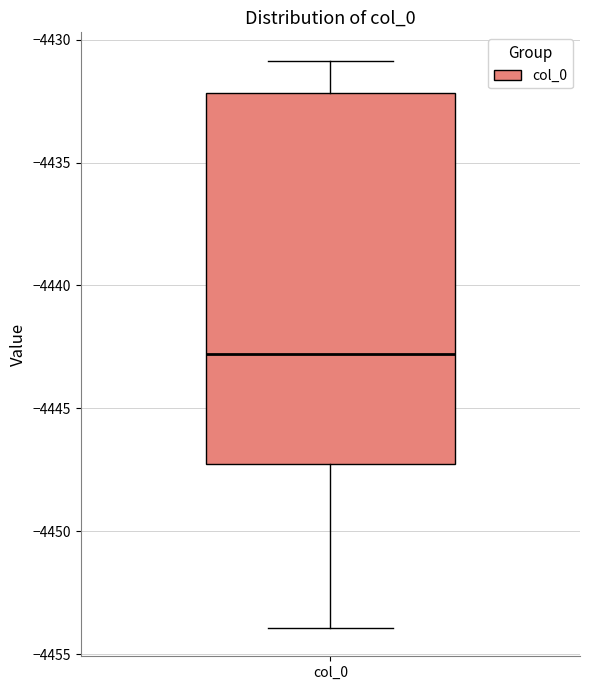

Transcribe this box plot: give where the median line is, the range the box spans, and where the two whiskers end, as read against the y-axis. The values are not printed on the chart, so give them approximately, as read against the axis.

median -4443, box -4447 to -4432, whiskers -4454 to -4431